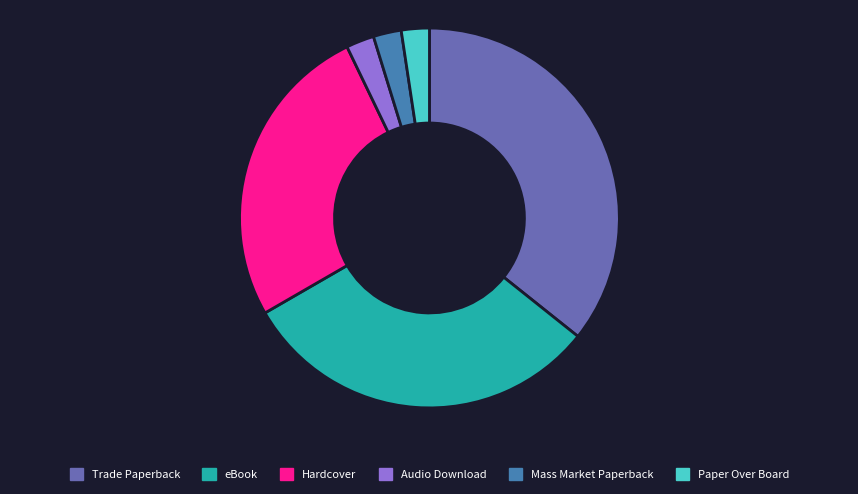

Is eBook the majority of the pie?

No